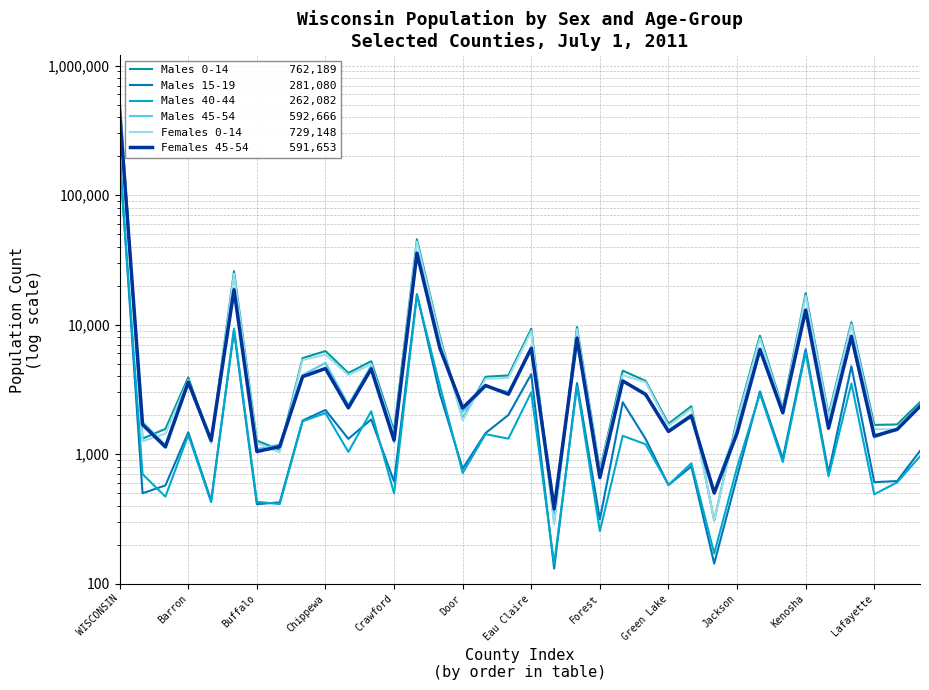

At which label does Males 0-14 first exceed 3680?

WISCONSIN